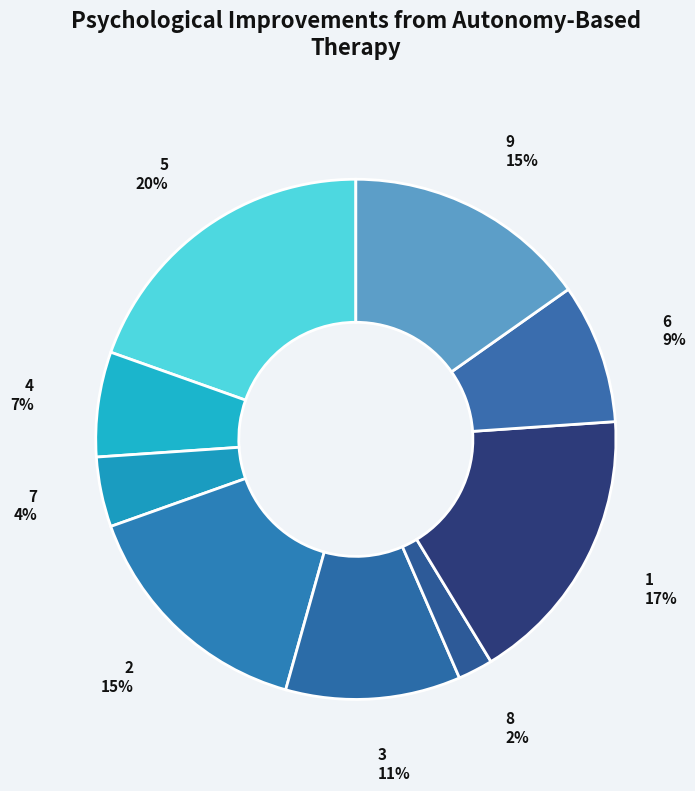

Is the sum of 7 and 2 greater than half?

No